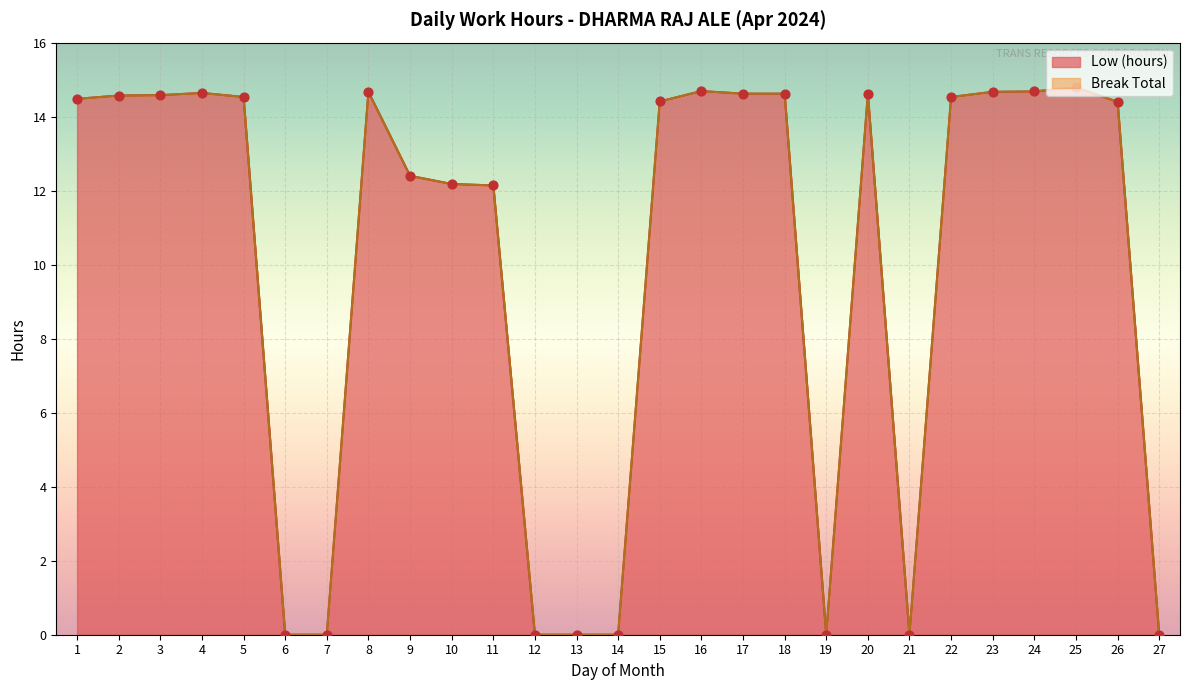

Which has a higher value, 25 or 10?

25